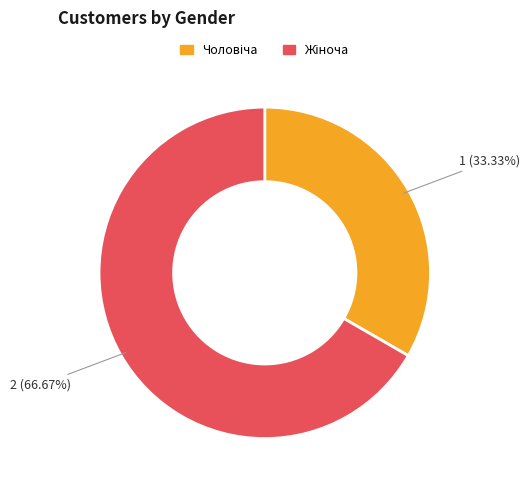

Is there a majority slice in this chart?

Yes